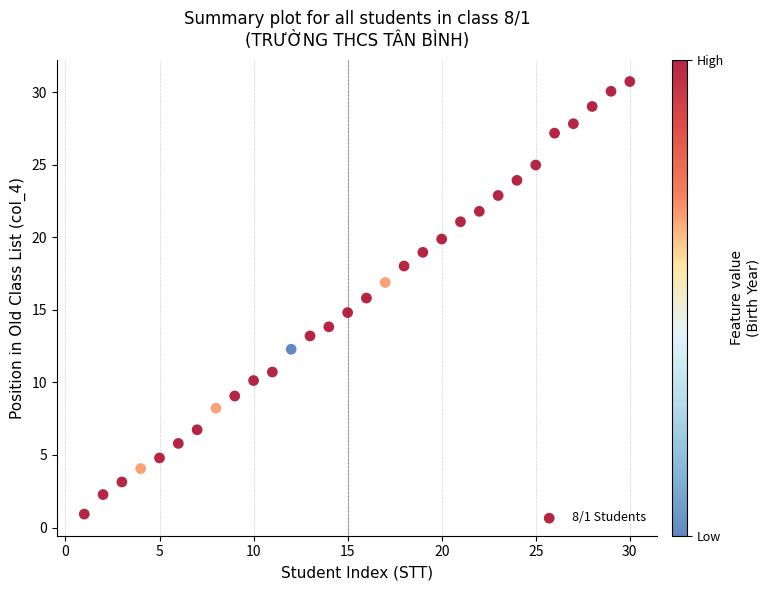

What is the range of Y values (max minus min)?

29.8